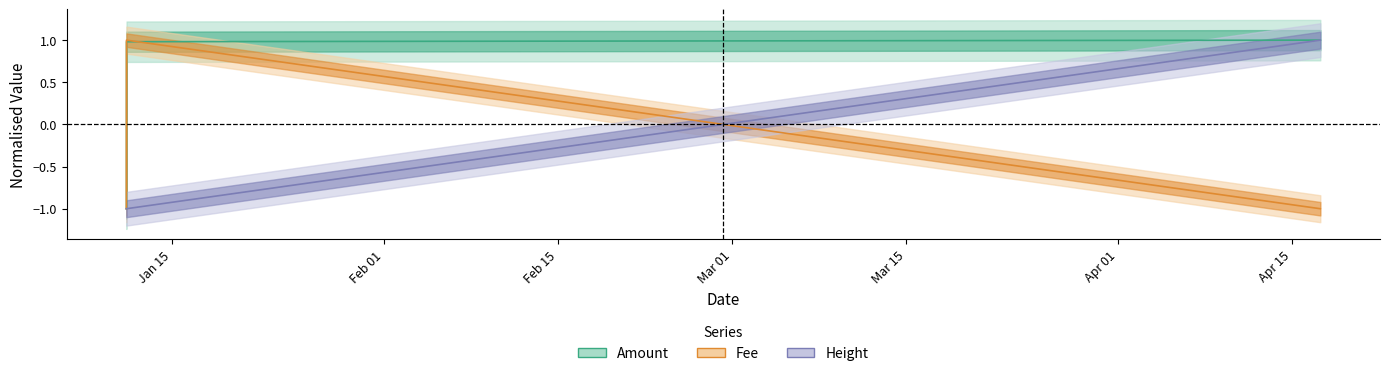

How many lines are shown in the chart?

3